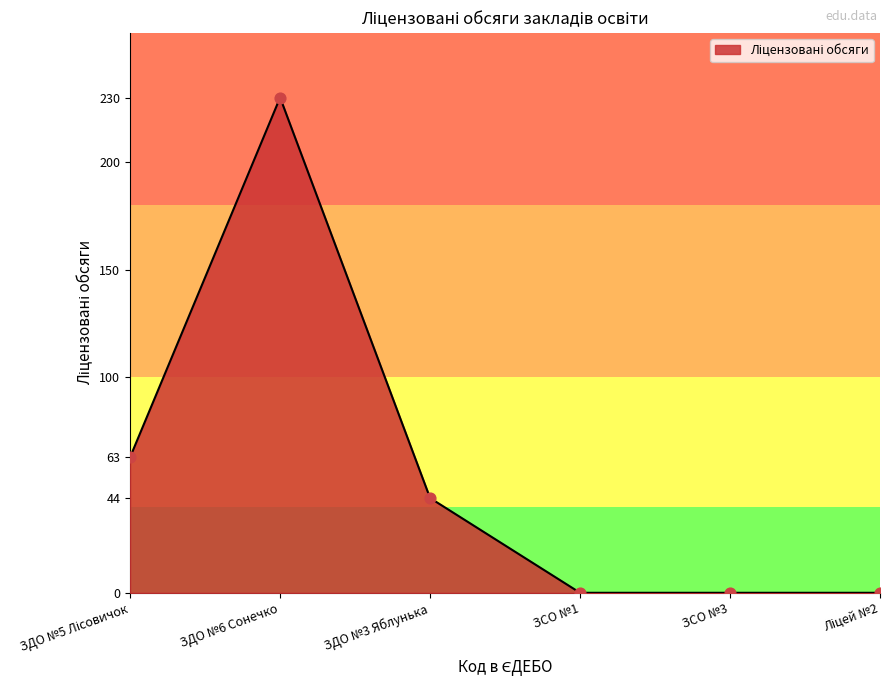

What is the change in value from ЗДО №3 Яблунька to ЗСО №1?

-44